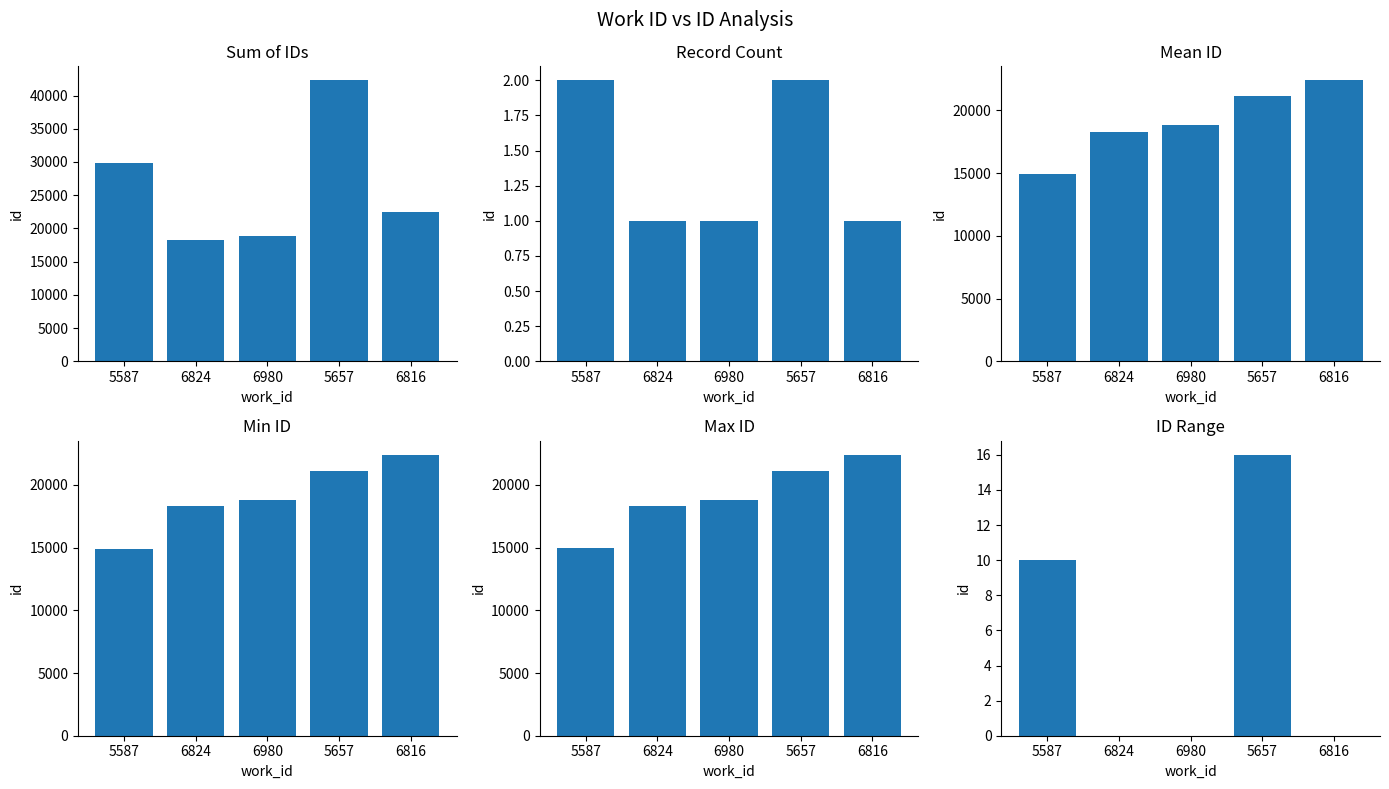

Reading right to left, what are all the values shown in this chart?

Sum of IDs: 6816=22402	5657=42278	6980=18808	6824=18297	5587=29876
Record Count: 6816=1	5657=2	6980=1	6824=1	5587=2
Mean ID: 6816=22402	5657=21139	6980=18808	6824=18297	5587=14938
Min ID: 6816=22402	5657=21131	6980=18808	6824=18297	5587=14933
Max ID: 6816=22402	5657=21147	6980=18808	6824=18297	5587=14943
ID Range: 6816=0	5657=16	6980=0	6824=0	5587=10